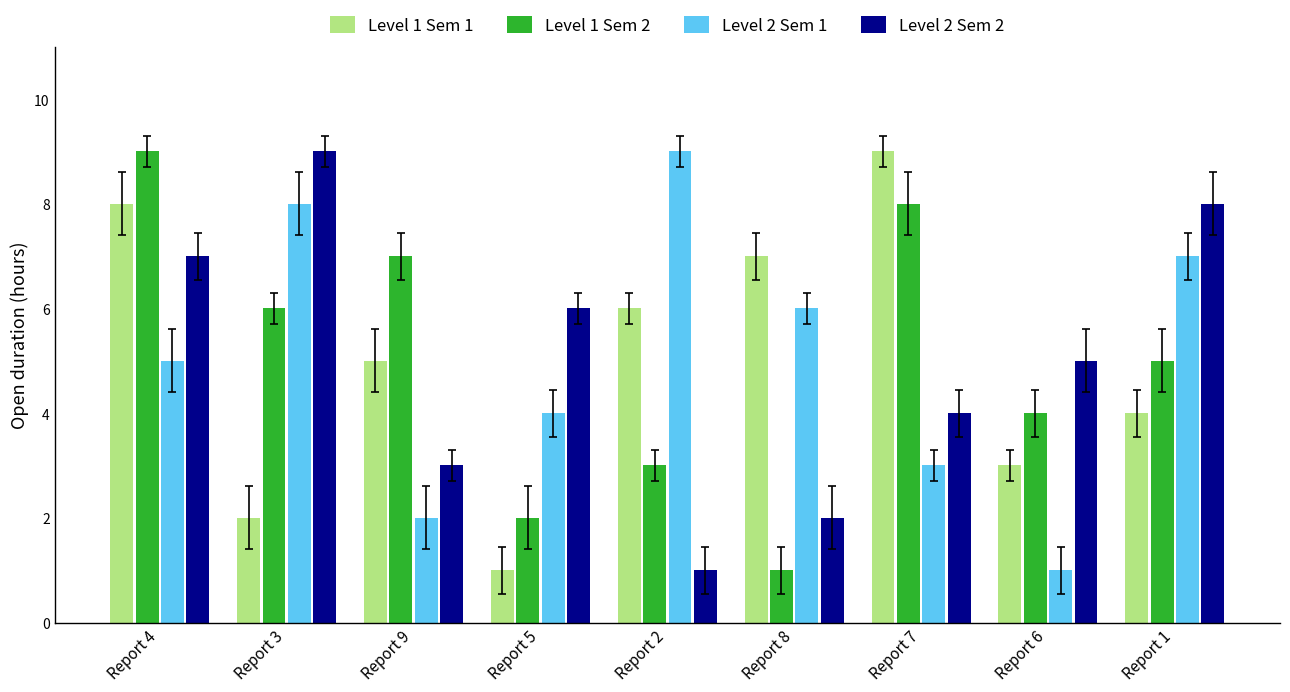

What is the maximum value for Level 2 Sem 2?

9